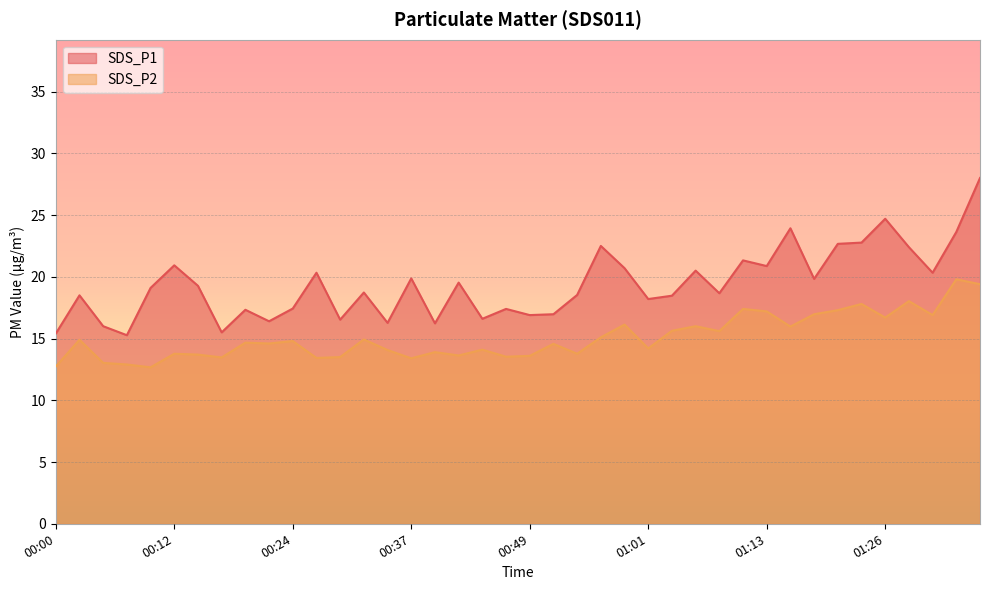

What is the total value across all series at 00:49?

30.5